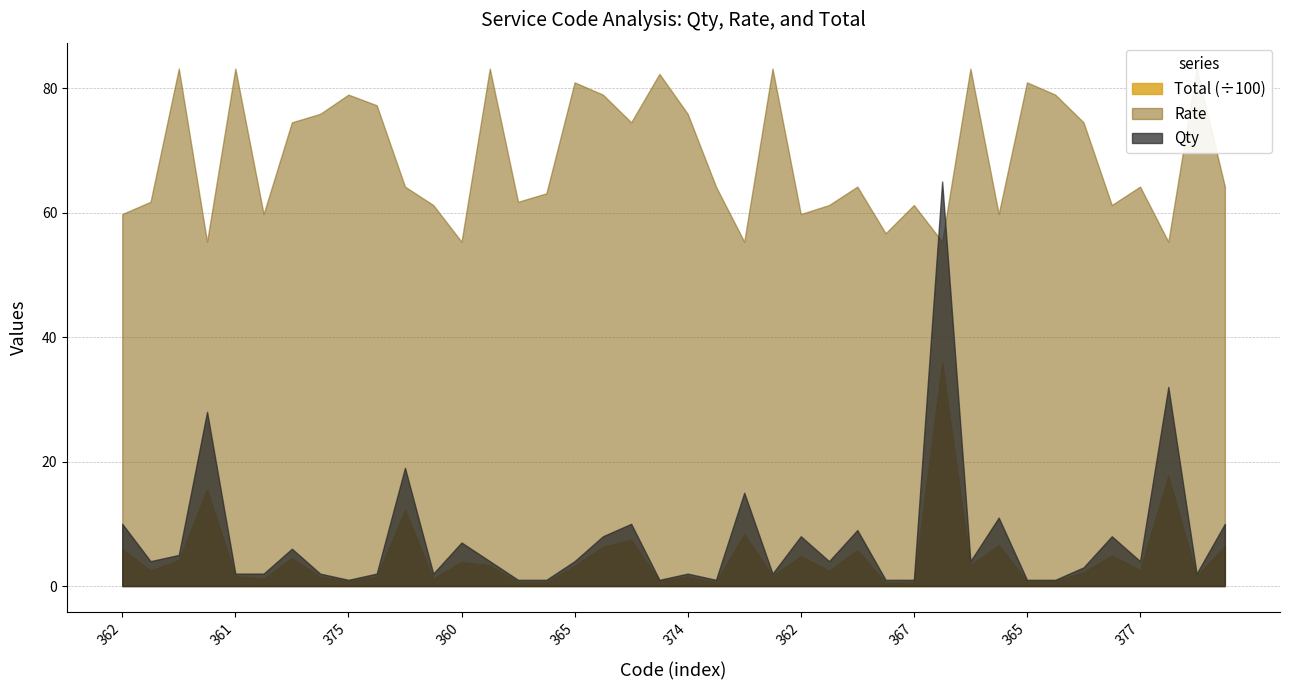

What is the value of the Total point at the 29th from the left?

122.5